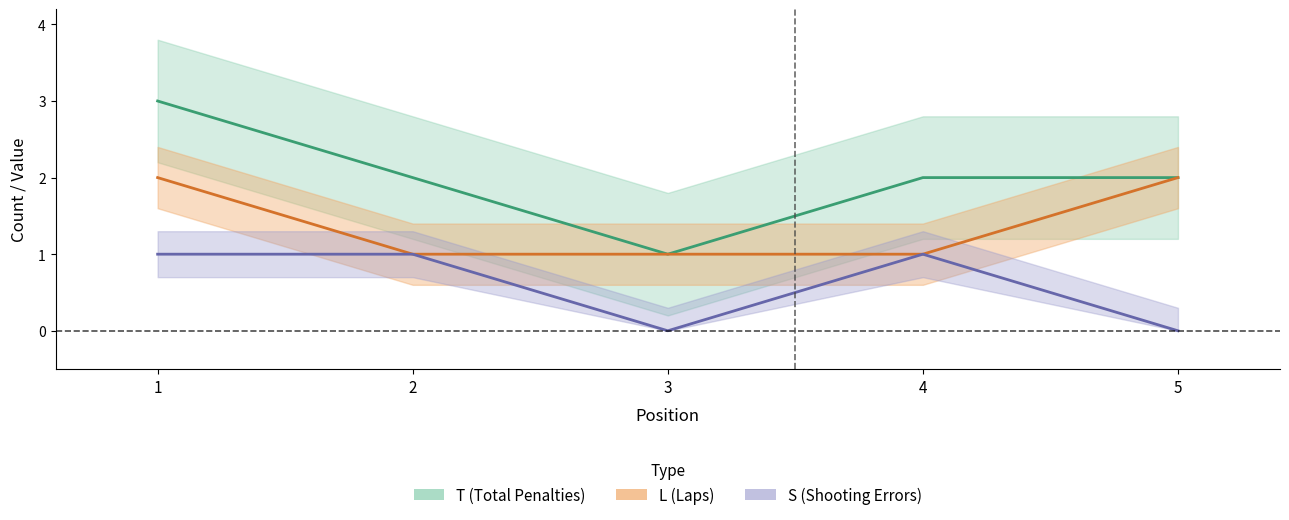

Which category has the highest value in the S center series?

1